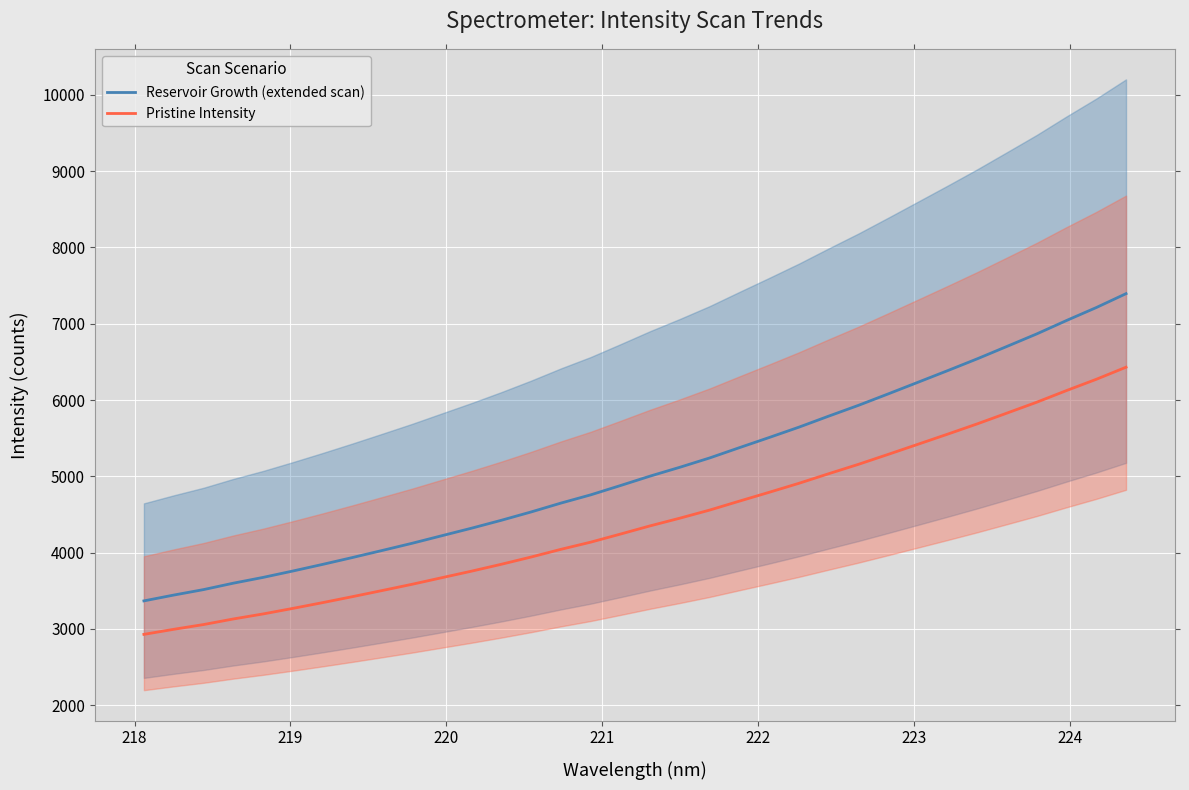

True or false: Pristine Intensity and Reservoir Growth (extended scan) cross at least once.

False